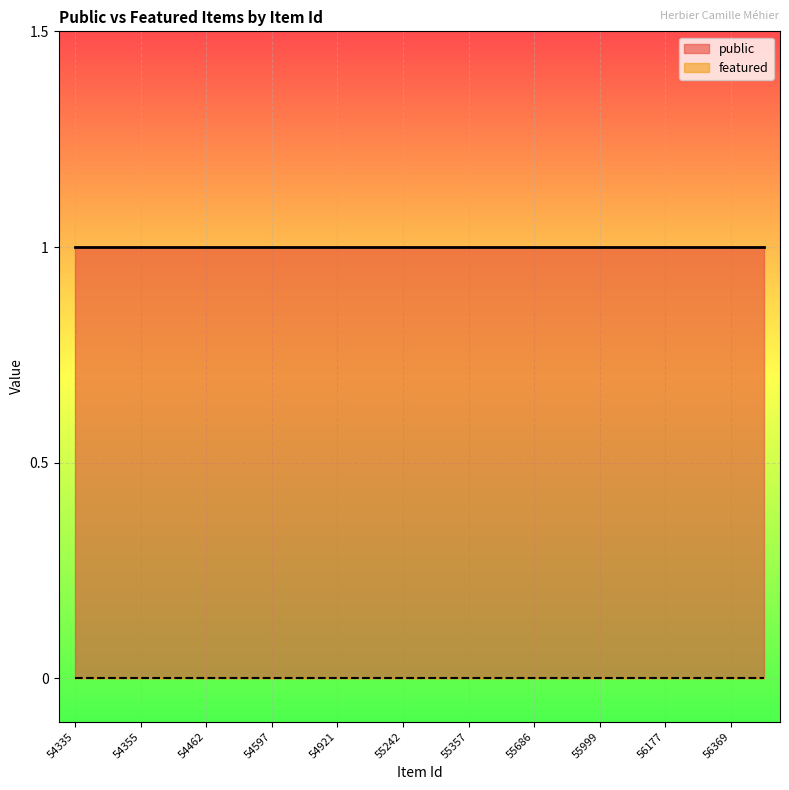

Is the value of public at 56369 greater than the value of featured at 55242?

Yes